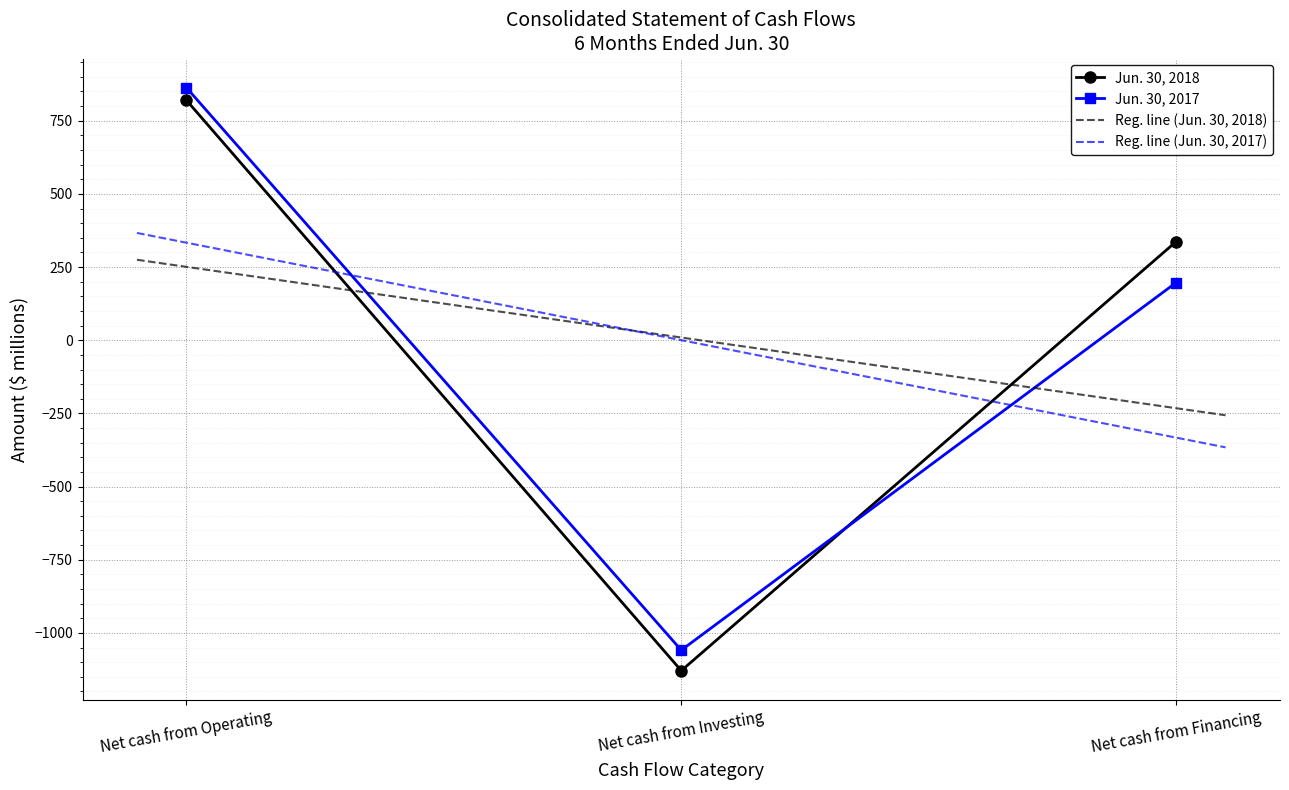

What is the difference between the Jun. 30, 2017 values at Net cash from Investing and Net cash from Operating?

1922